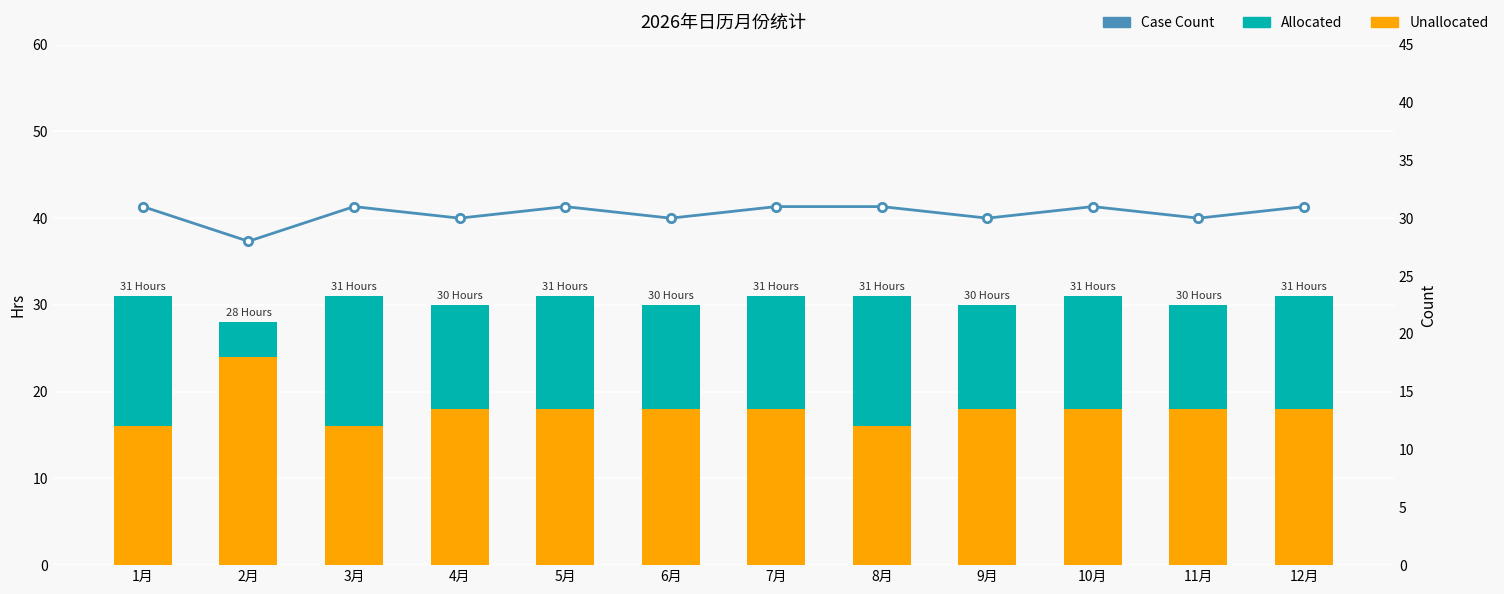

Between 8月 and 6月, which is larger?

6月